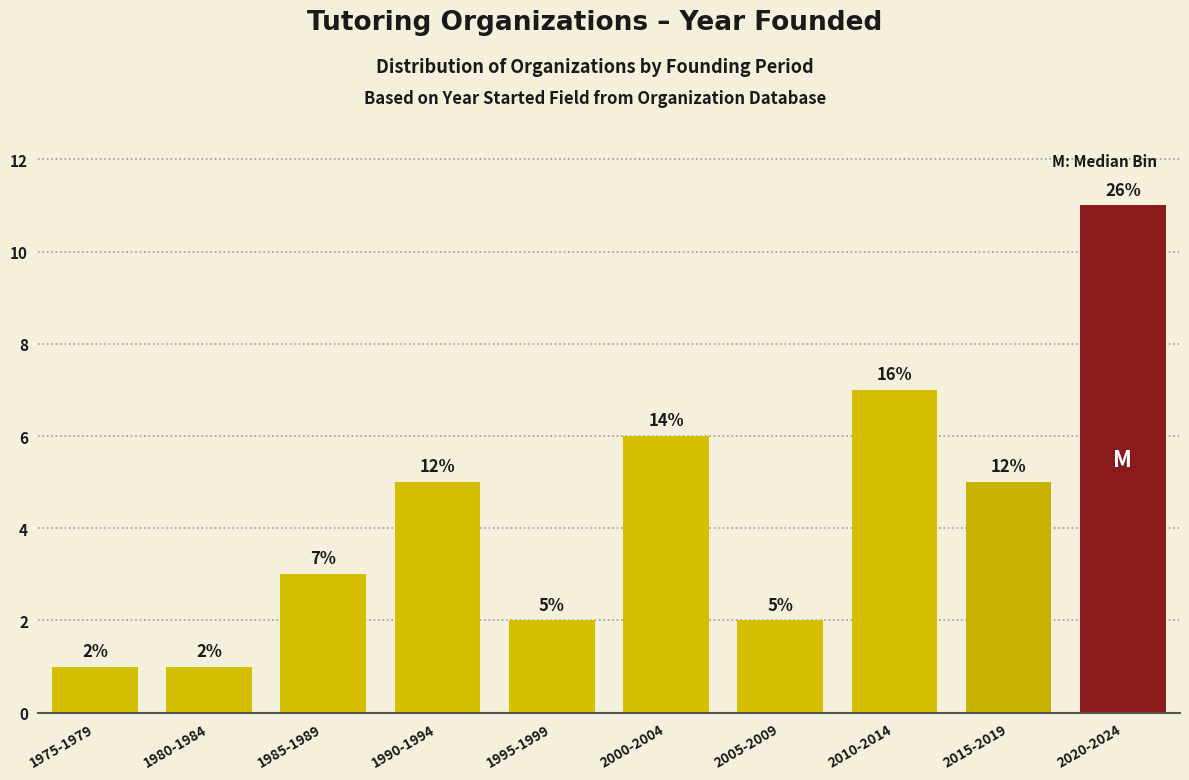

Reading left to right, transcribe all the data shown in this chart.

1	1	3	5	2	6	2	7	5	11